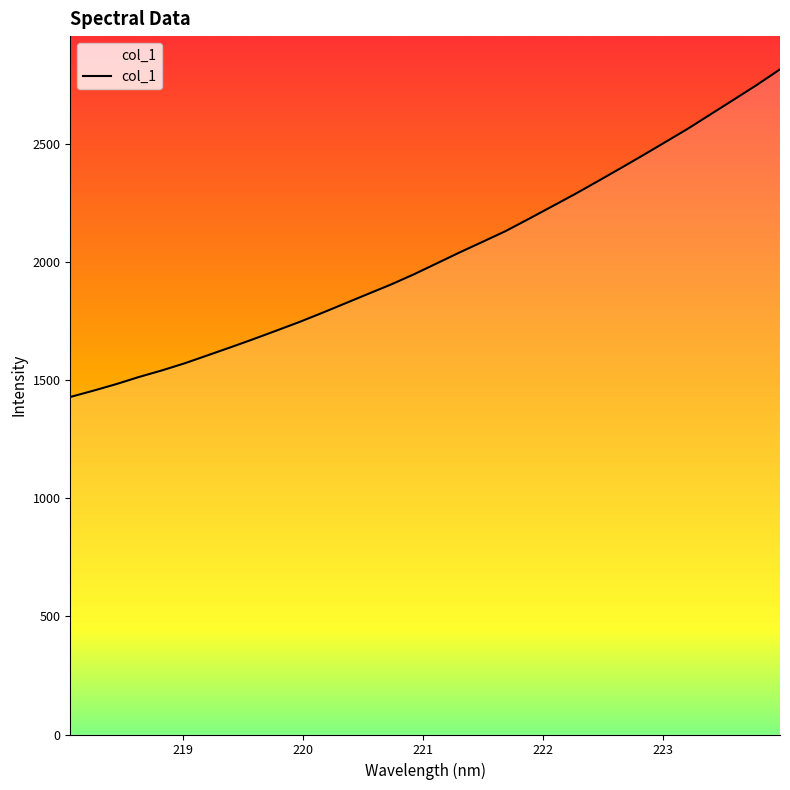

How many values are below 1992?

16